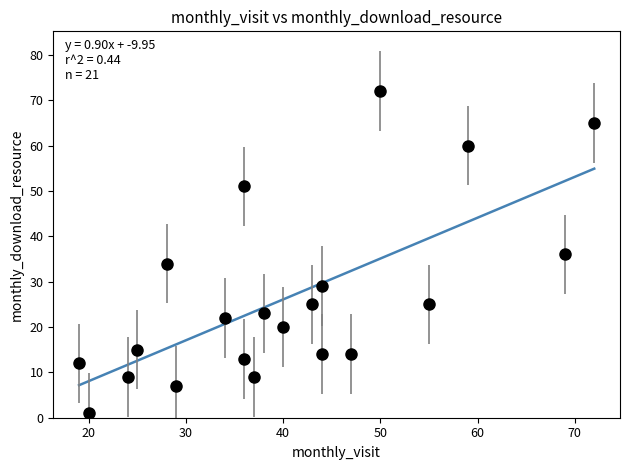

What is the range of X values (max minus min)?

53